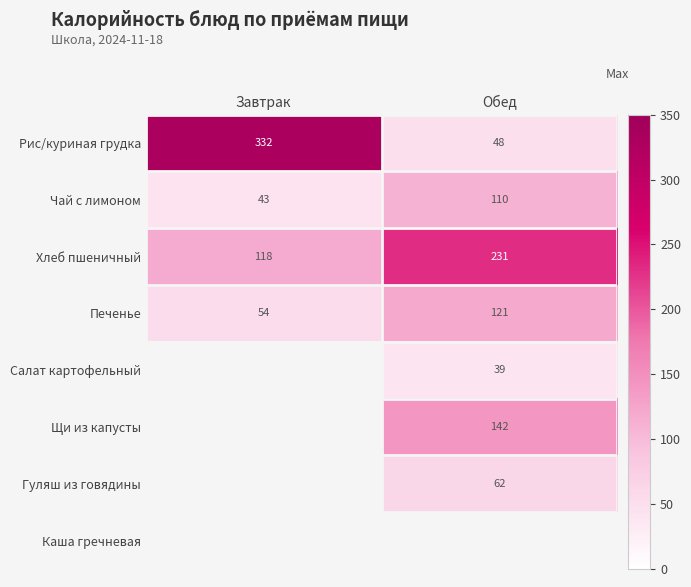

Is the value of Щи из капусты at Обед greater than the value of Рис/куриная грудка at Завтрак?

No